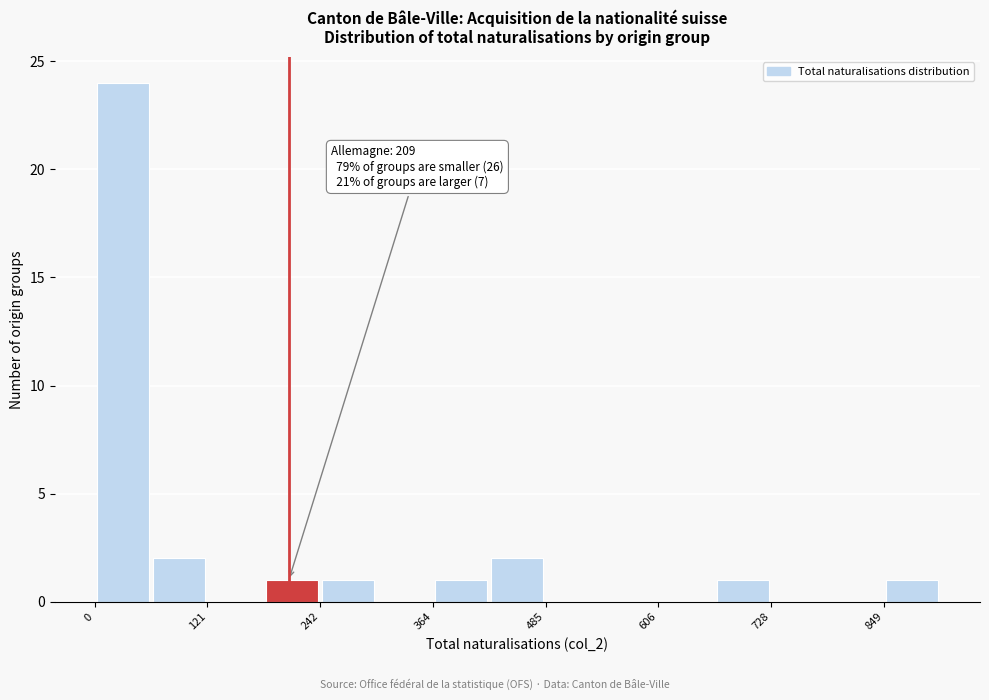

Around what value on the x-axis is the tallest bar? Give the approximate position of its centre, as read against the axis.

40